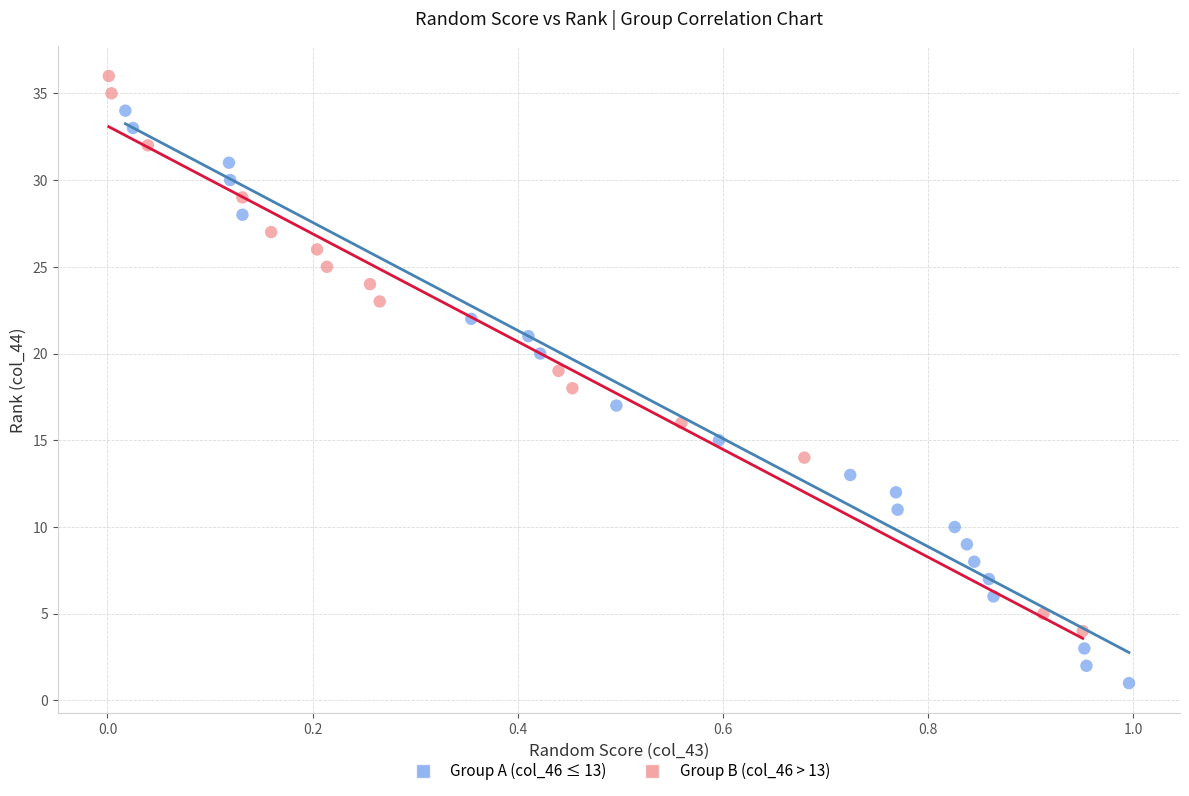

Which series contains the lowest Y value?

Group A (col_46 ≤ 13)